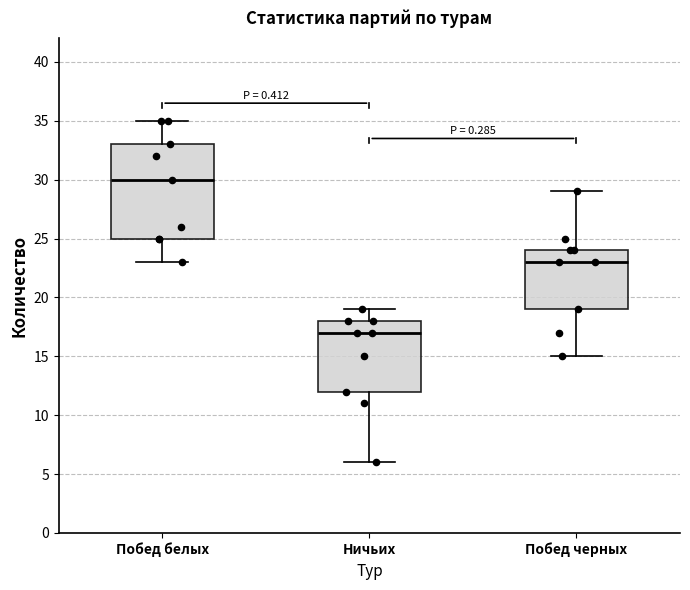

Where is the upper edge of the box for Побед белых on the y-axis? The values are not printed on the chart, so give them approximately, as read against the axis.

33